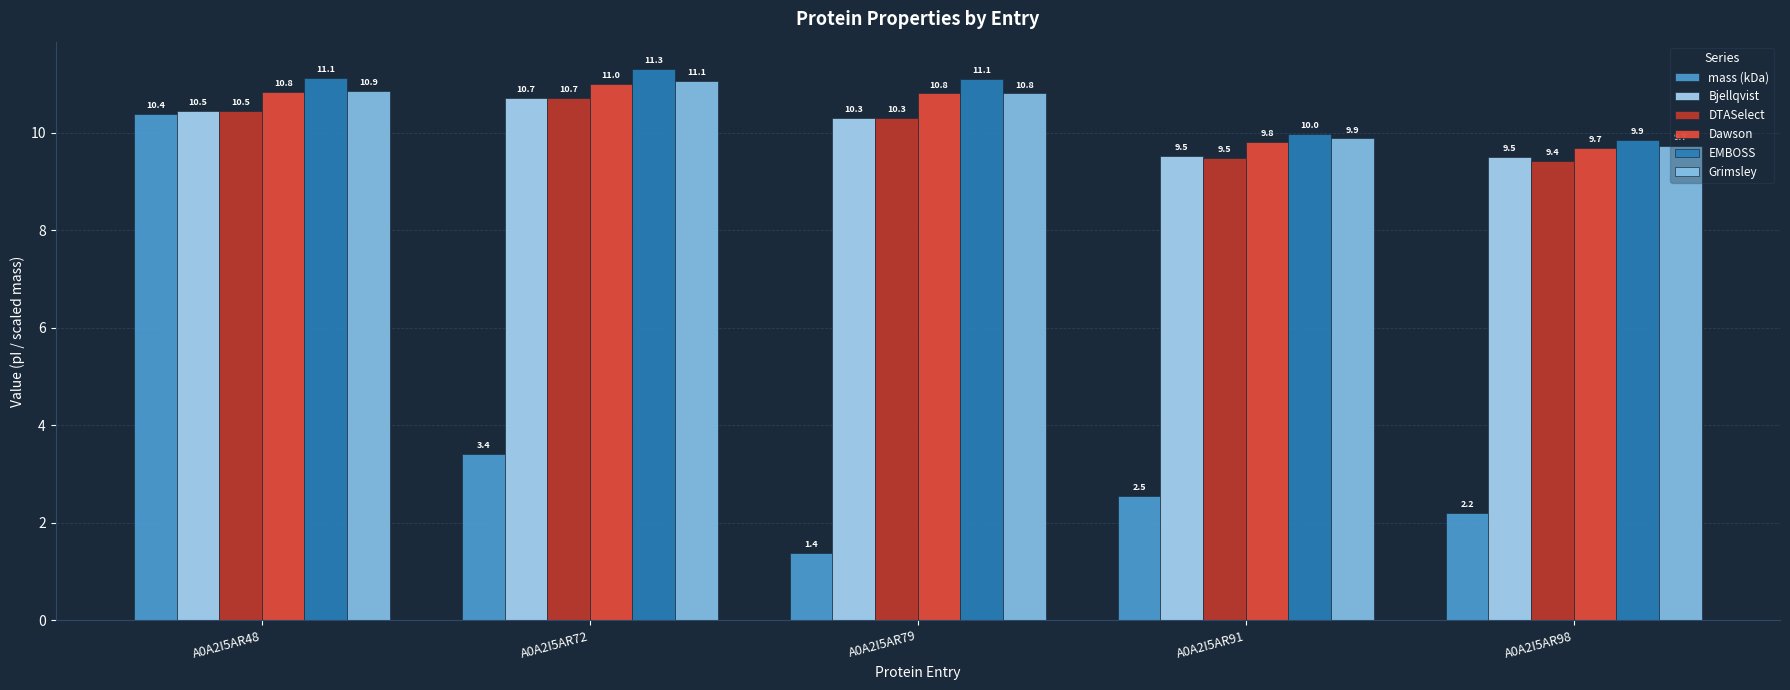

Reading left to right, transcribe all the data shown in this chart.

mass (kDa): A0A2I5AR48=10.4	A0A2I5AR72=3.4	A0A2I5AR79=1.4	A0A2I5AR91=2.5	A0A2I5AR98=2.2
Bjellqvist: A0A2I5AR48=10.5	A0A2I5AR72=10.7	A0A2I5AR79=10.3	A0A2I5AR91=9.5	A0A2I5AR98=9.5
DTASelect: A0A2I5AR48=10.5	A0A2I5AR72=10.7	A0A2I5AR79=10.3	A0A2I5AR91=9.5	A0A2I5AR98=9.4
Dawson: A0A2I5AR48=10.8	A0A2I5AR72=11.0	A0A2I5AR79=10.8	A0A2I5AR91=9.8	A0A2I5AR98=9.7
EMBOSS: A0A2I5AR48=11.1	A0A2I5AR72=11.3	A0A2I5AR79=11.1	A0A2I5AR91=10.0	A0A2I5AR98=9.9
Grimsley: A0A2I5AR48=10.9	A0A2I5AR72=11.1	A0A2I5AR79=10.8	A0A2I5AR91=9.9	A0A2I5AR98=9.7